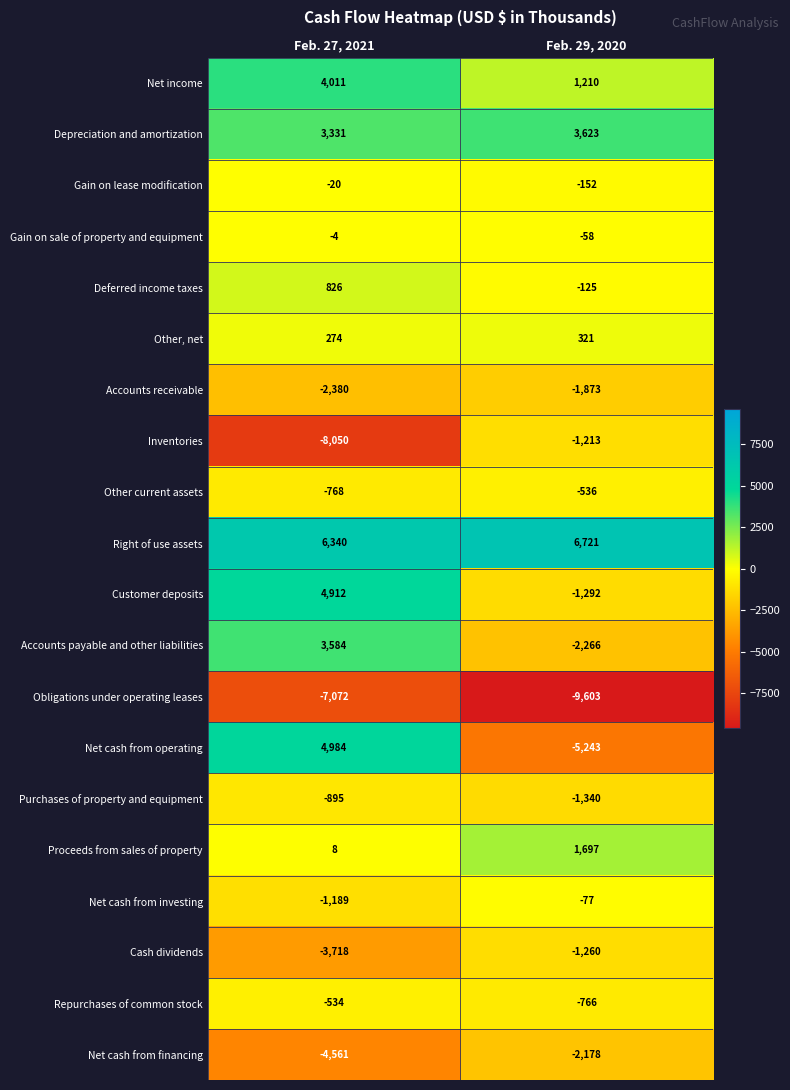

The Repurchases of common stock series shows -1369 at Feb. 29, 2020. True or false?

False